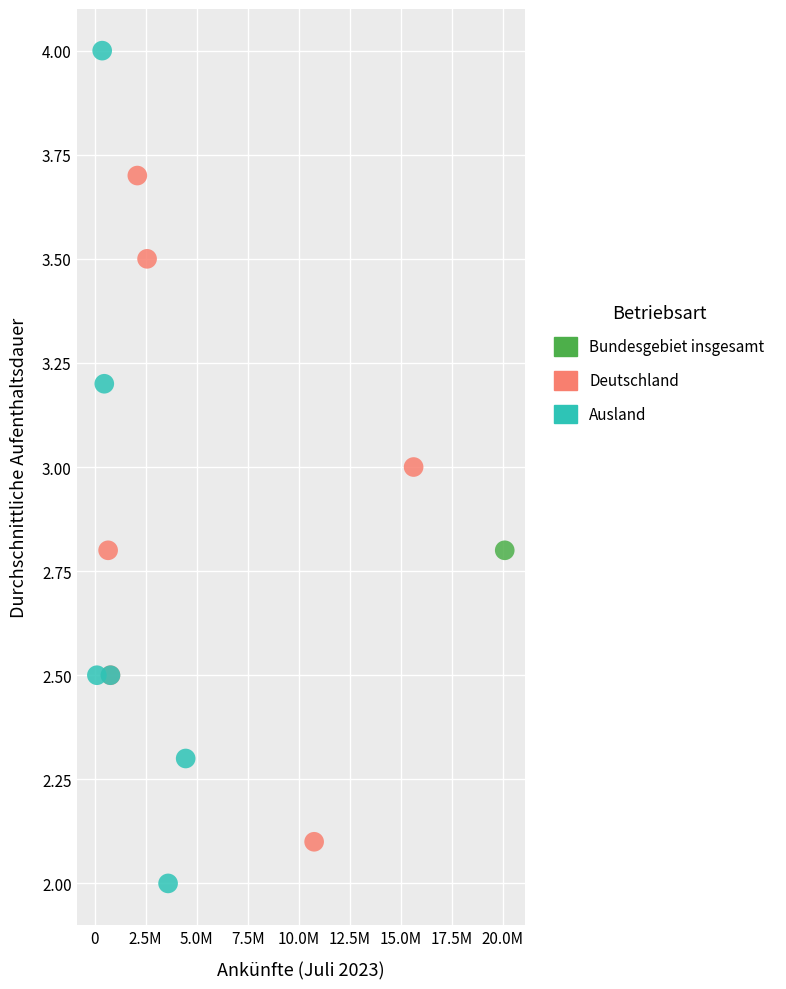

What are all the series names shown in the legend?

Bundesgebiet insgesamt, Deutschland, Ausland